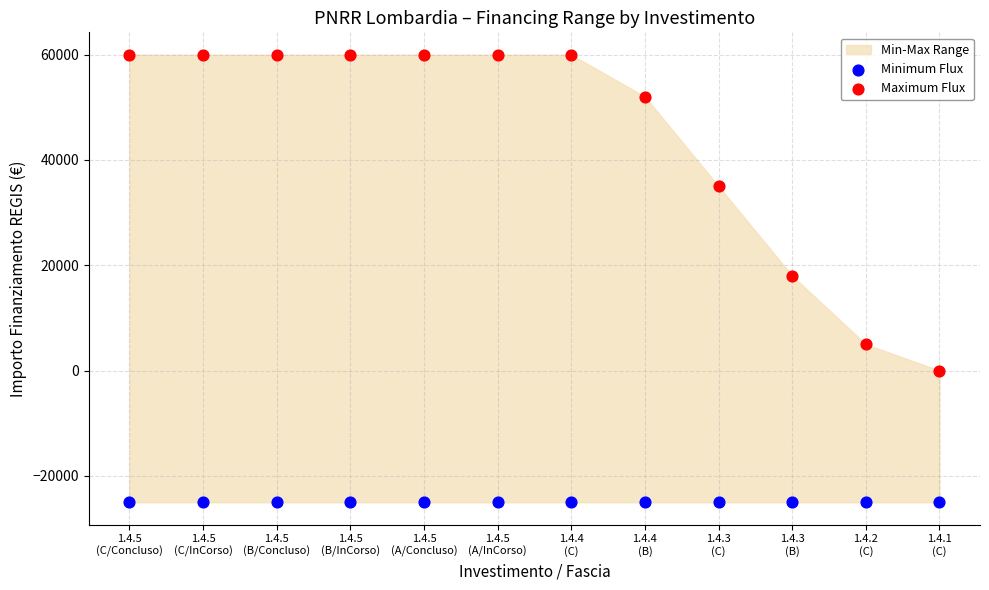

Which series reaches the minimum Y coordinate?

Minimum Flux